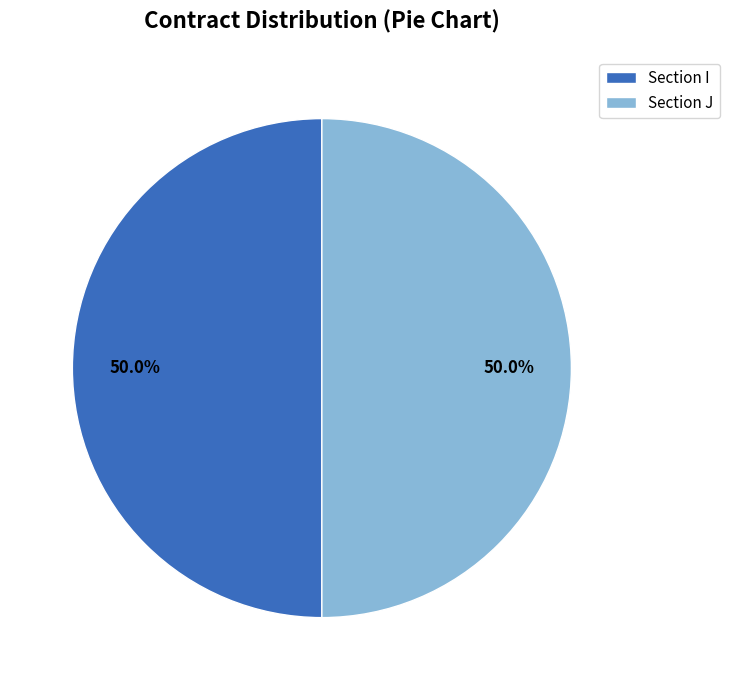

What is the ratio of the value at Section J to the value at Section I?

1.0